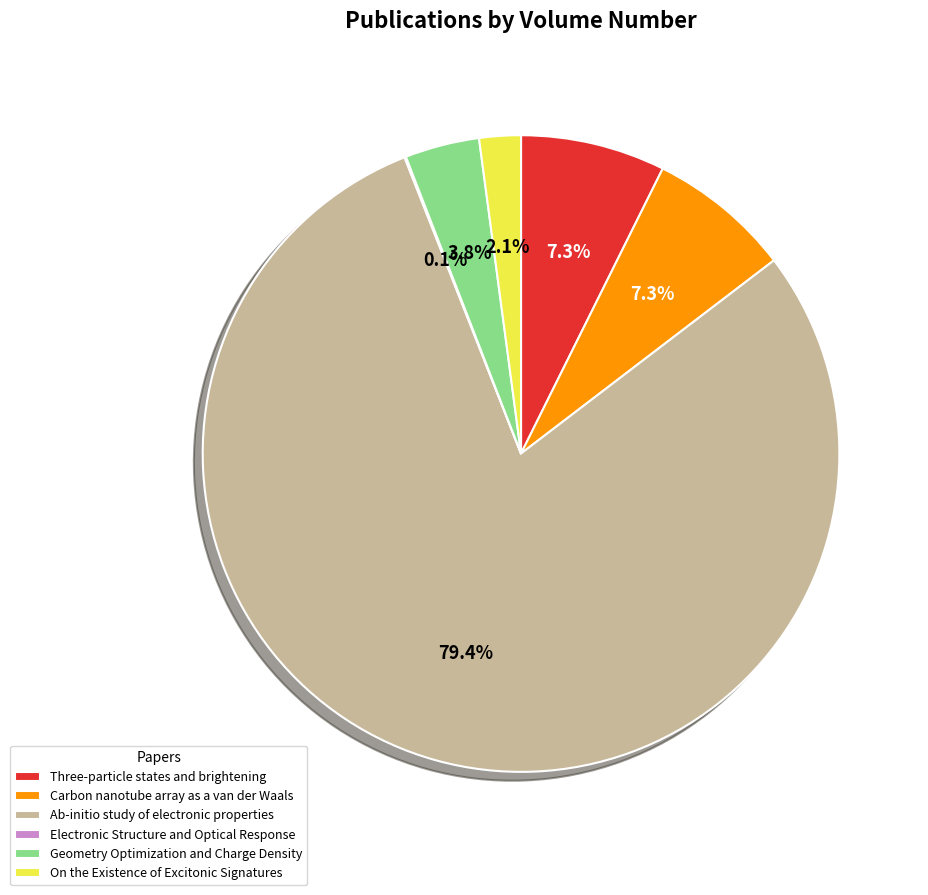

To the nearest percent, what is the average slice percentage?

17%